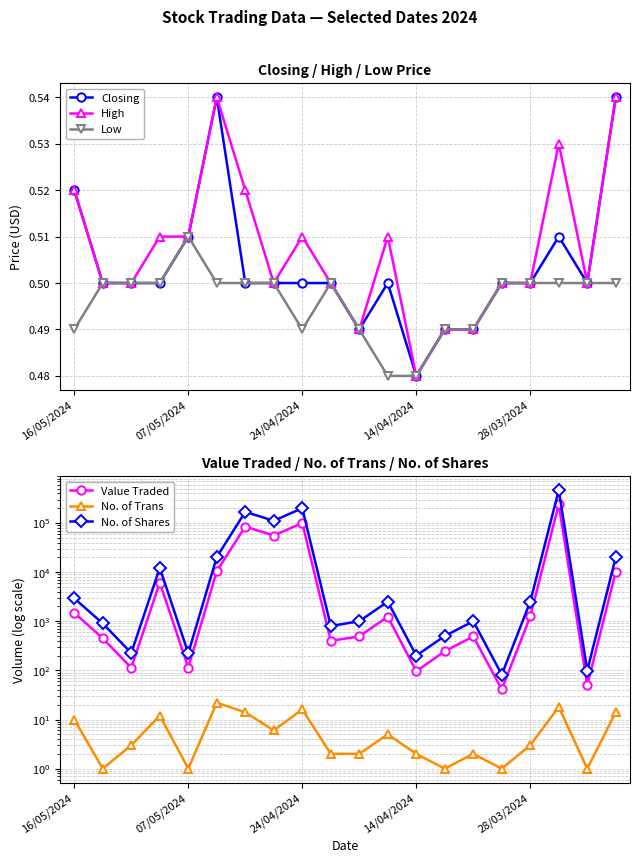

What is the total value across all series at 18?

151.5